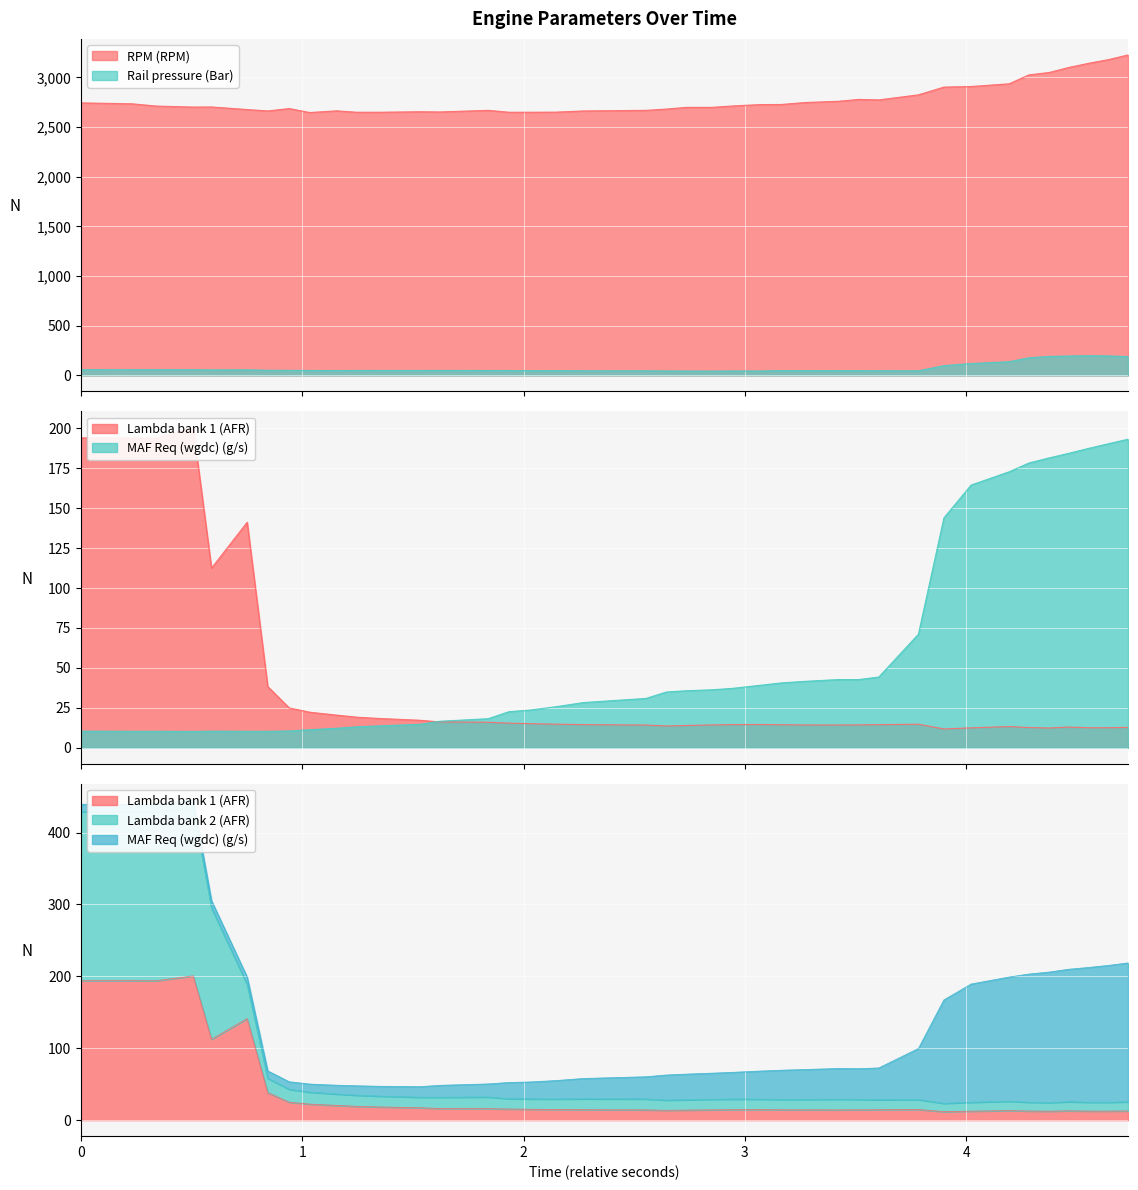

Which series has the largest total across all categories?

RPM (RPM)